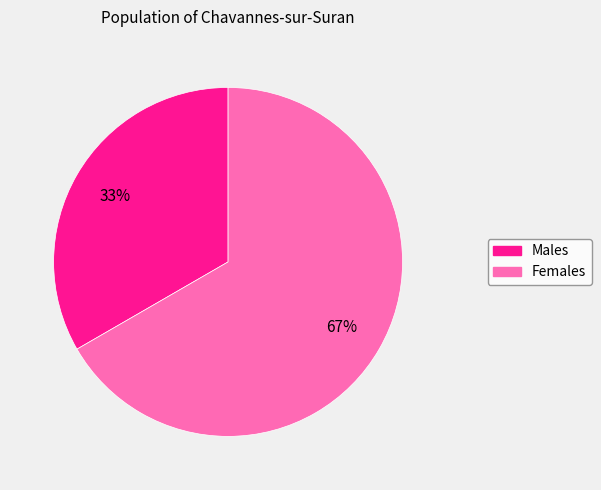

Does any single category account for the majority?

Yes